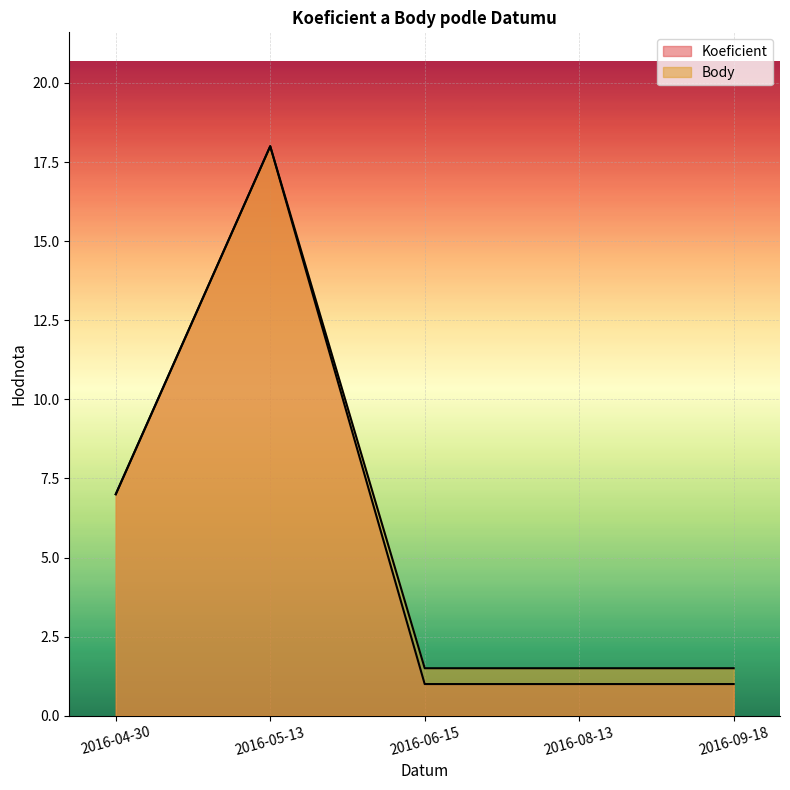

What is the maximum value shown in the chart?

18.0